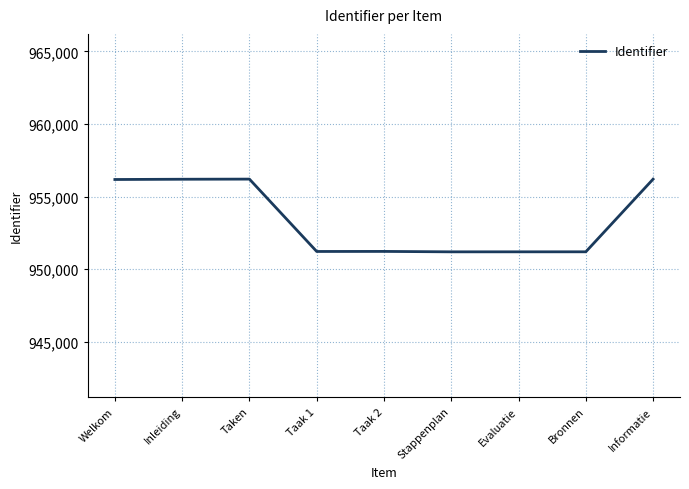

How many values are below 951231?

4